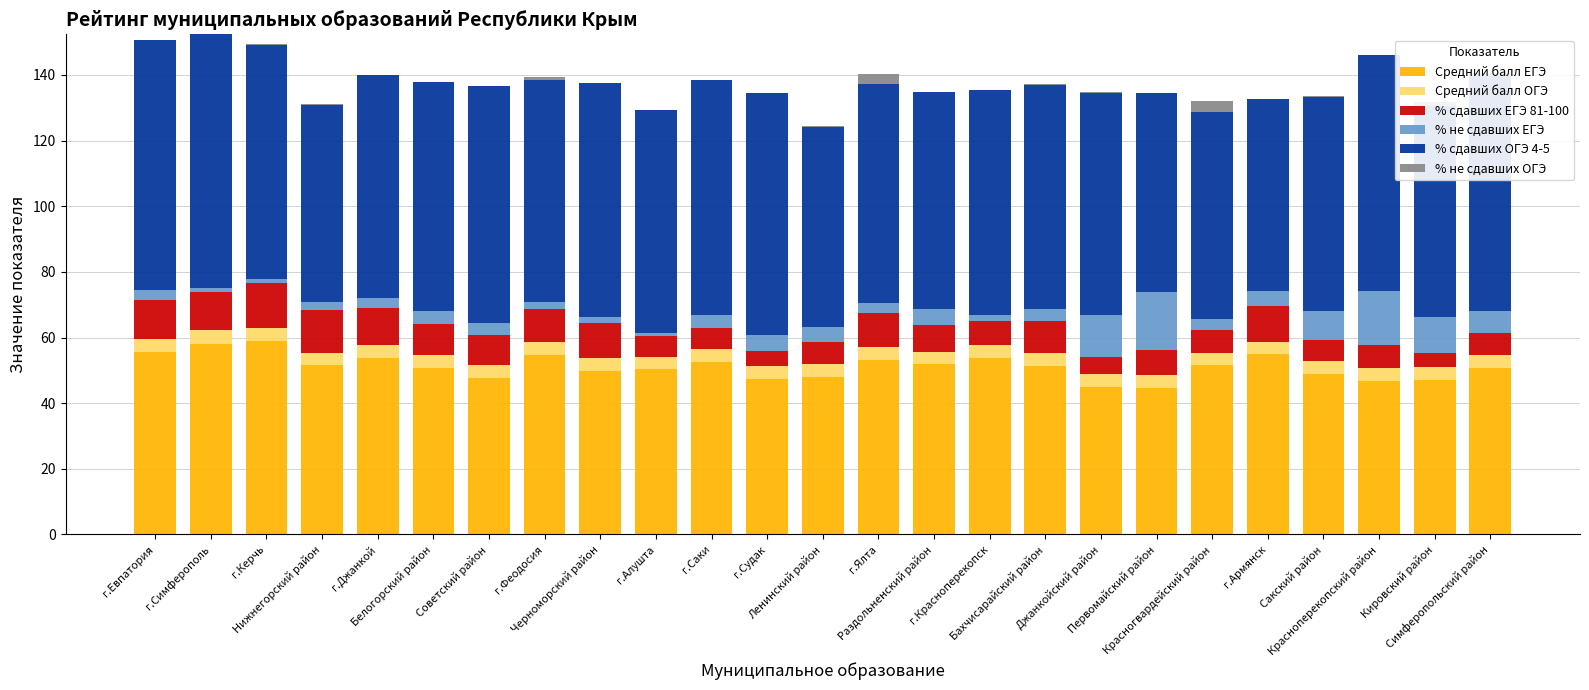

What is the highest value of the Средний балл ЕГЭ series?

58.9